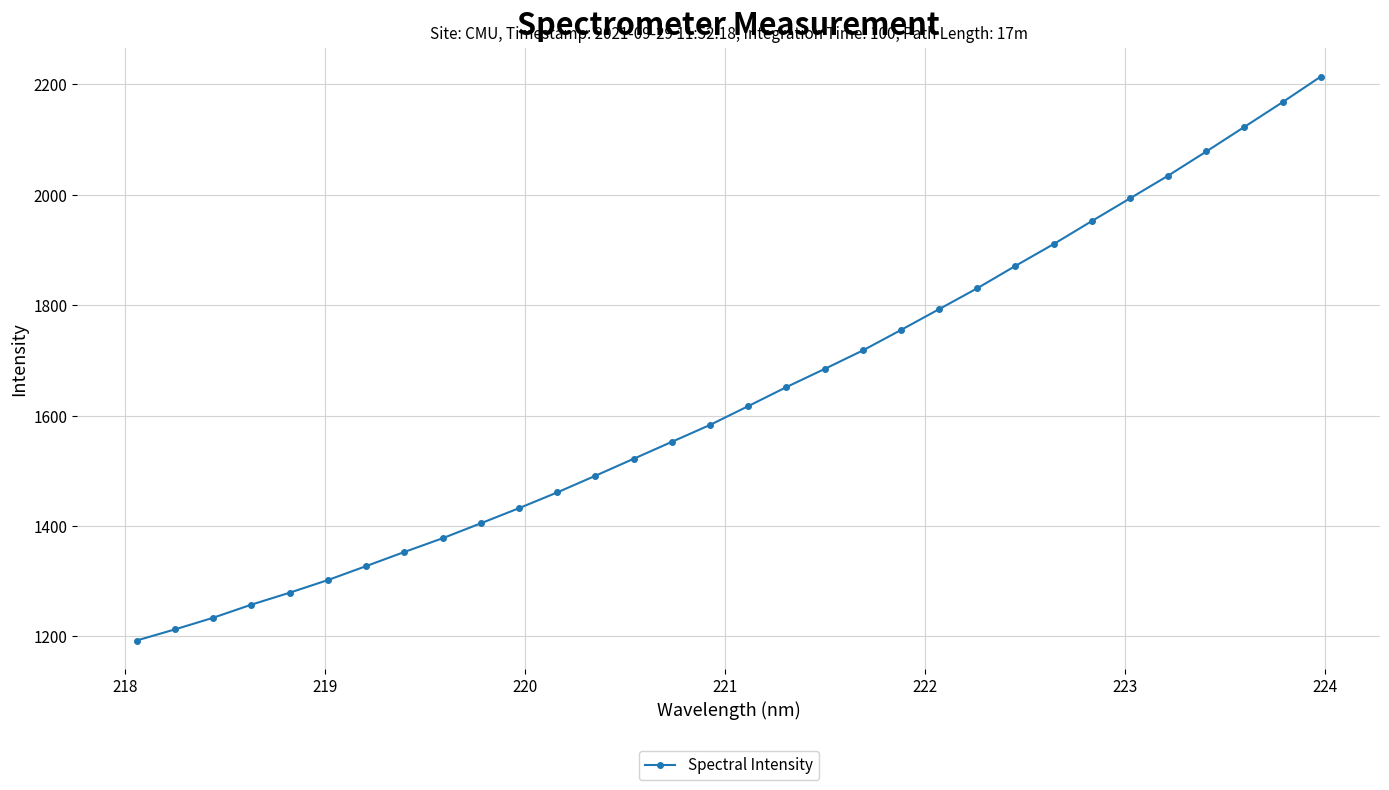

What is the value of the 18th point from the left?

1651.4